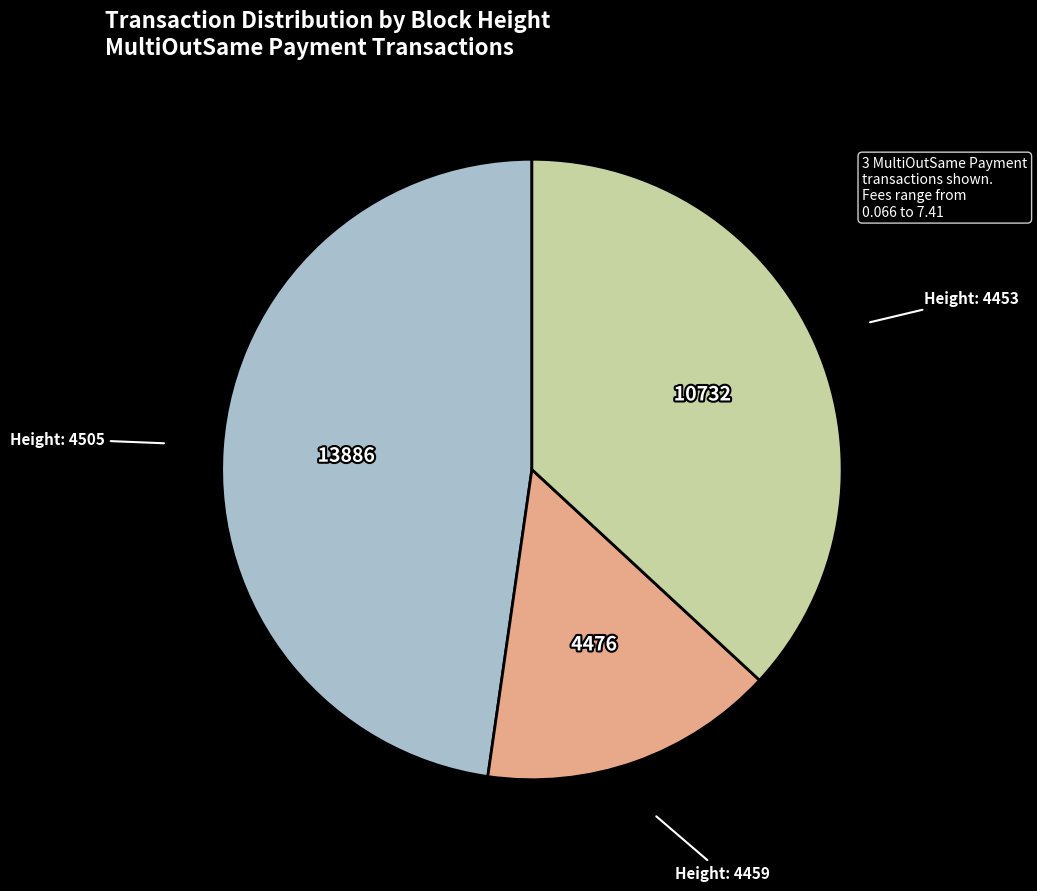

Is there any slice that represents more than half of the pie?

No